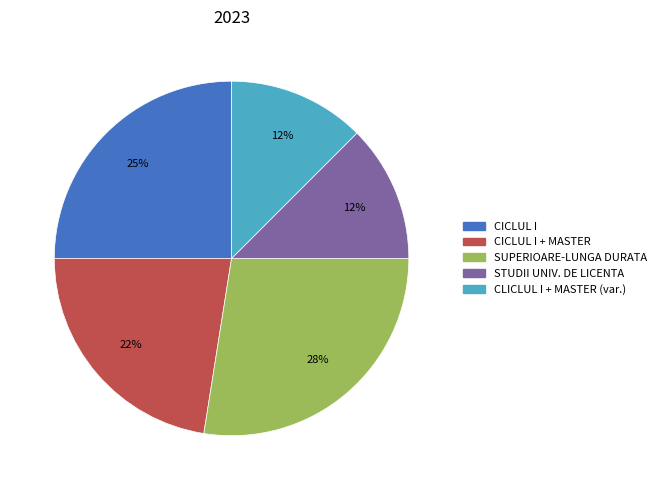

Is there any slice that represents more than half of the pie?

No